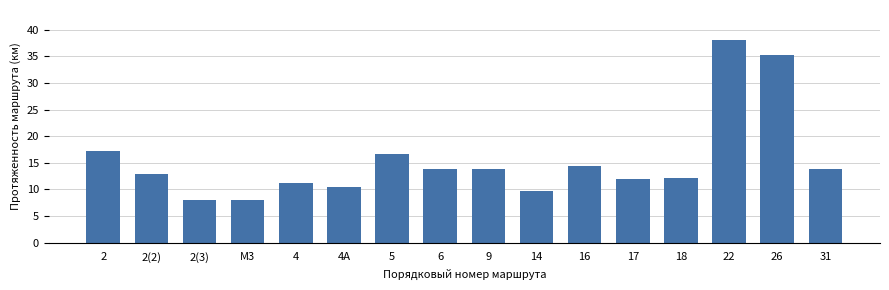

At which label does the data first exceed 13?

2